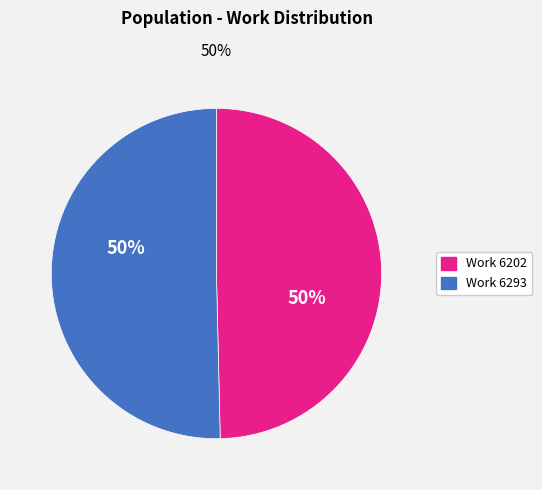

To the nearest percent, what percentage of the pie is Work 6293?

50%